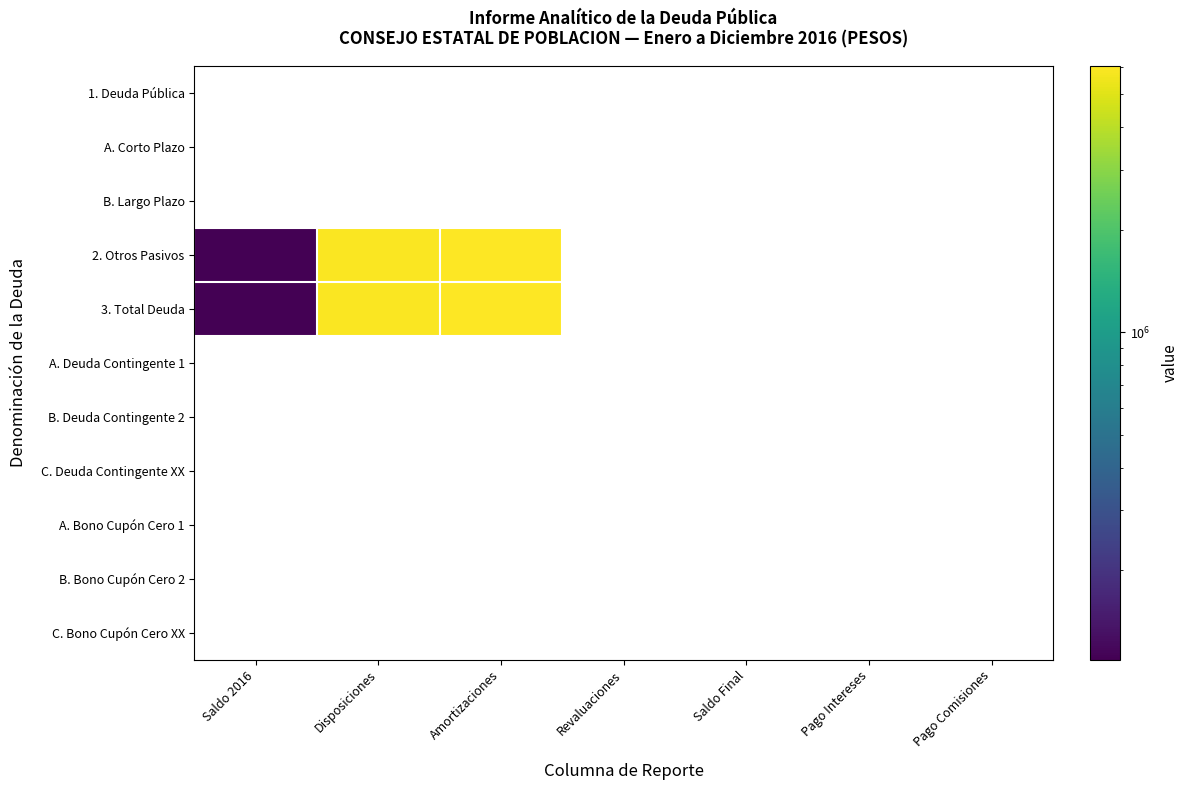

What is the minimum value shown in the chart?

109566.0